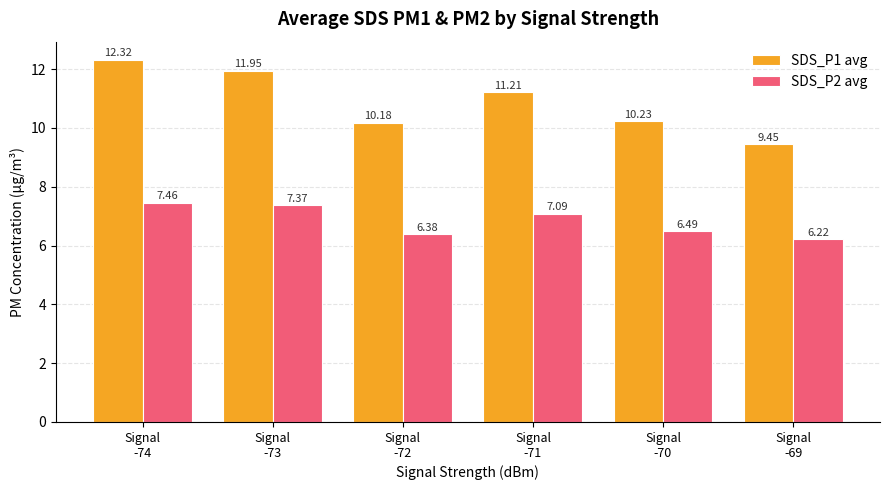

Which series has the widest spread of values?

SDS_P1 avg